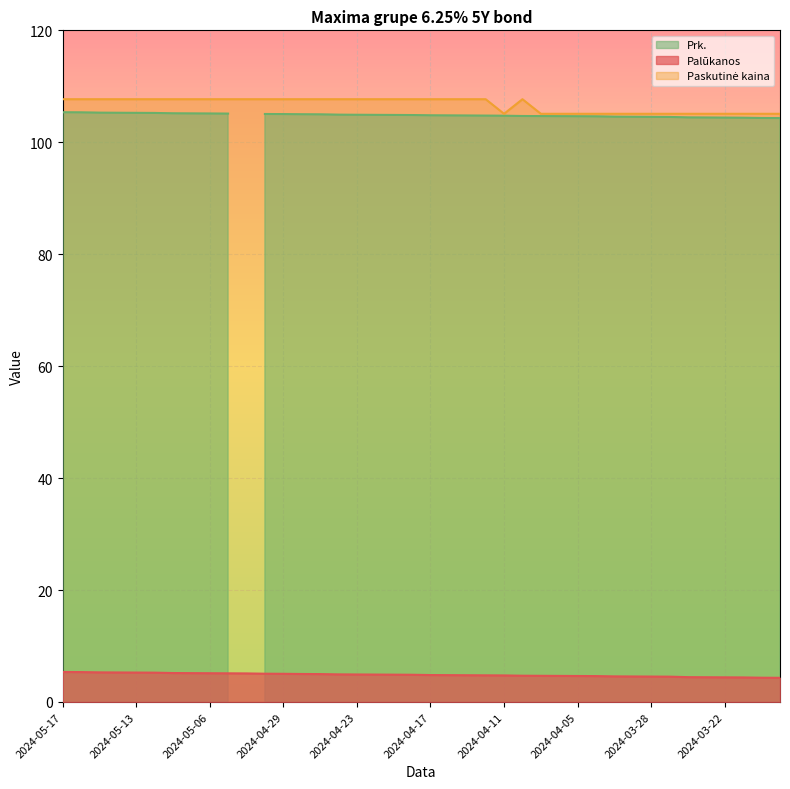

Which series has the largest range (max minus min)?

Paskutinė kaina